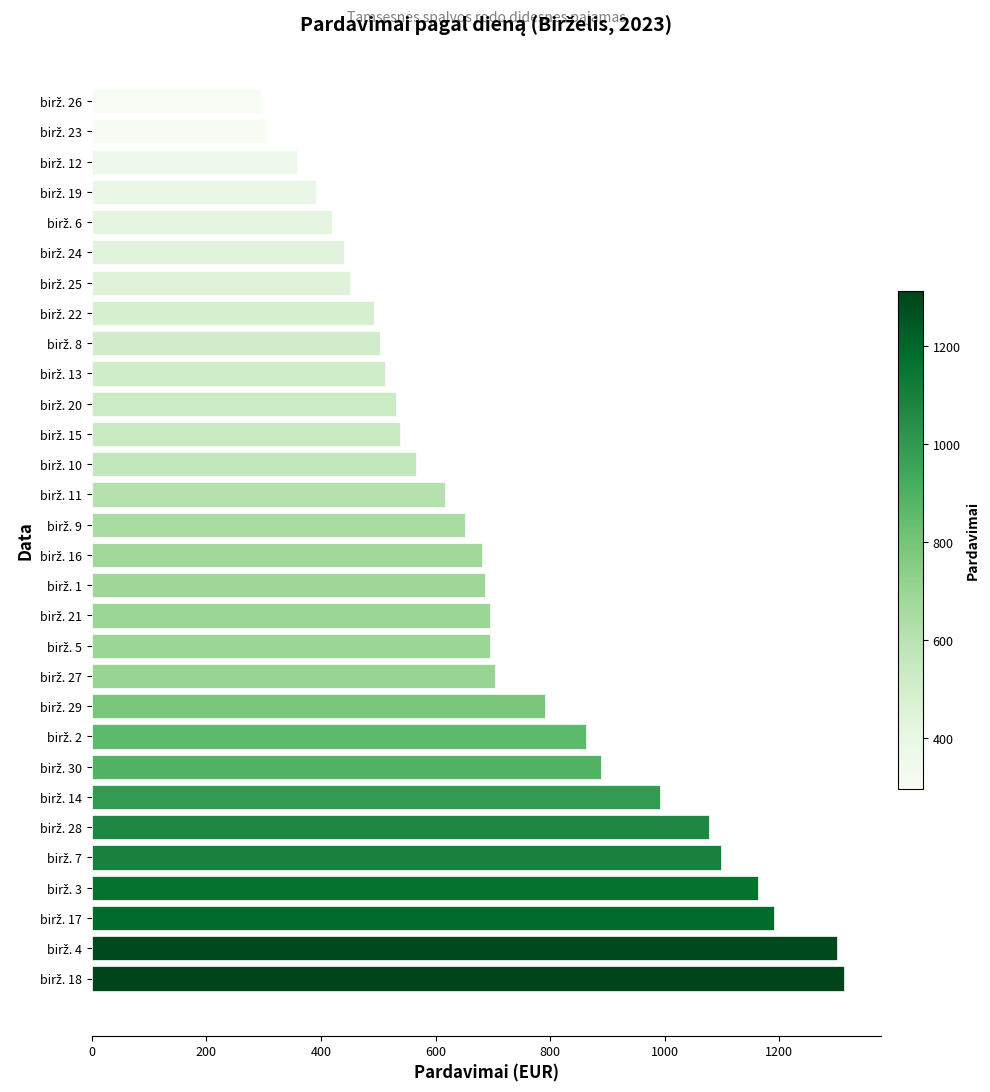

What is the smallest value displayed?

295.9